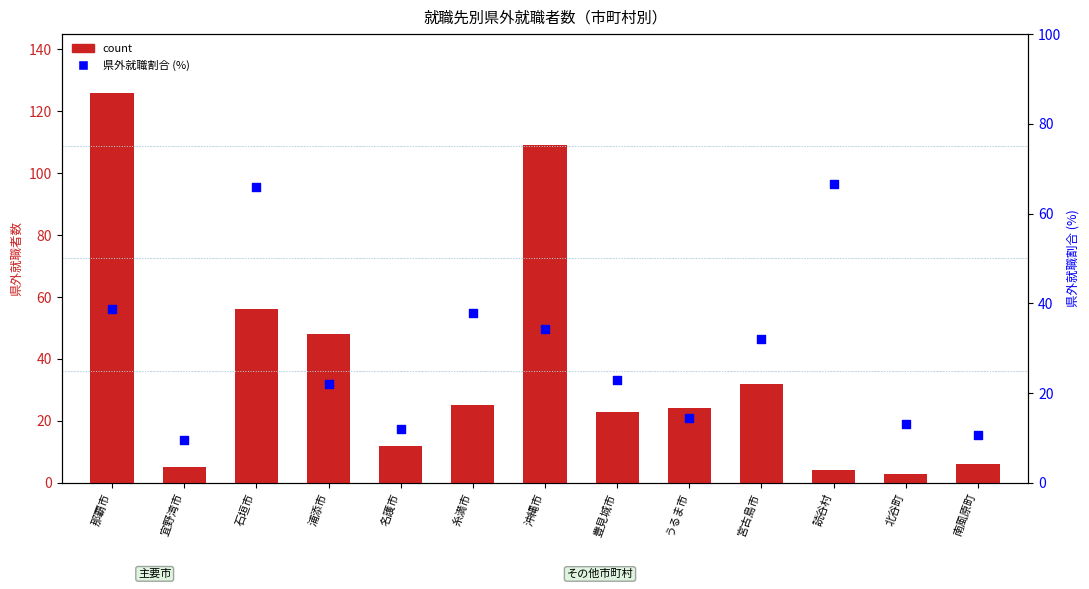

What are all the series names shown in the legend?

count, 県外就職割合 (%)